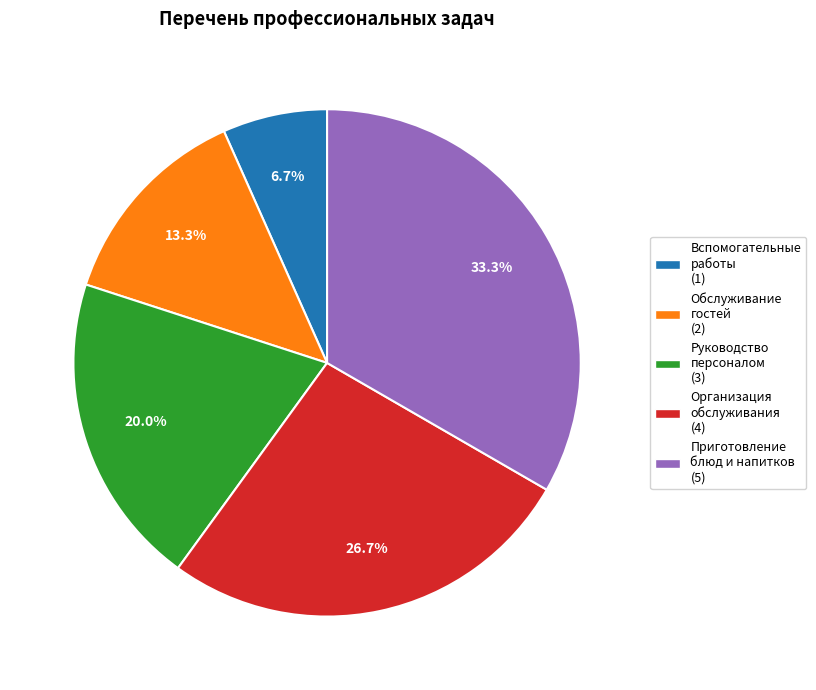

Is there a majority slice in this chart?

No